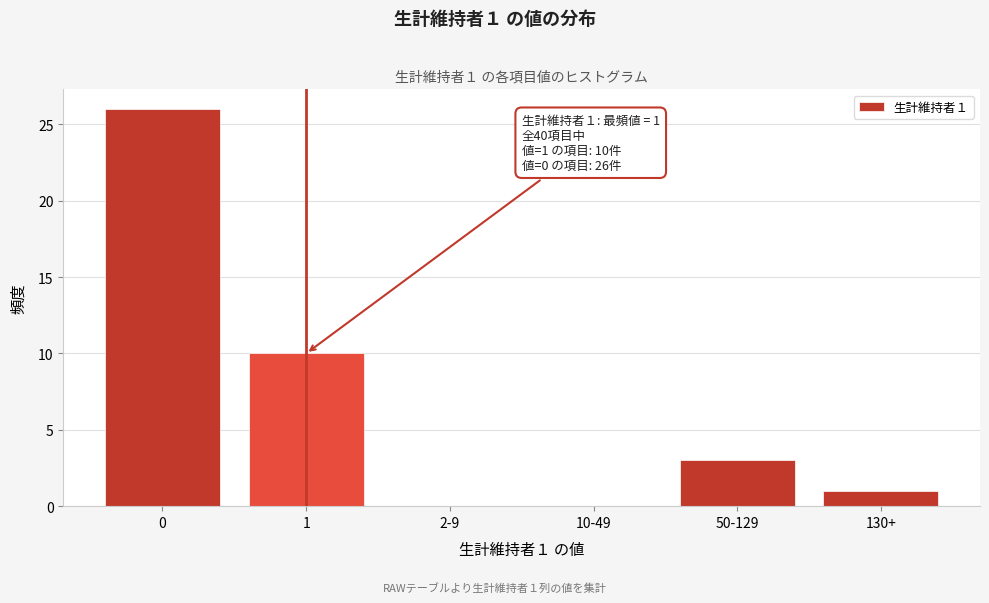

Reading left to right, extract all data points from this chart.

0=26	1=10	2-9=0	10-49=0	50-129=3	130+=1